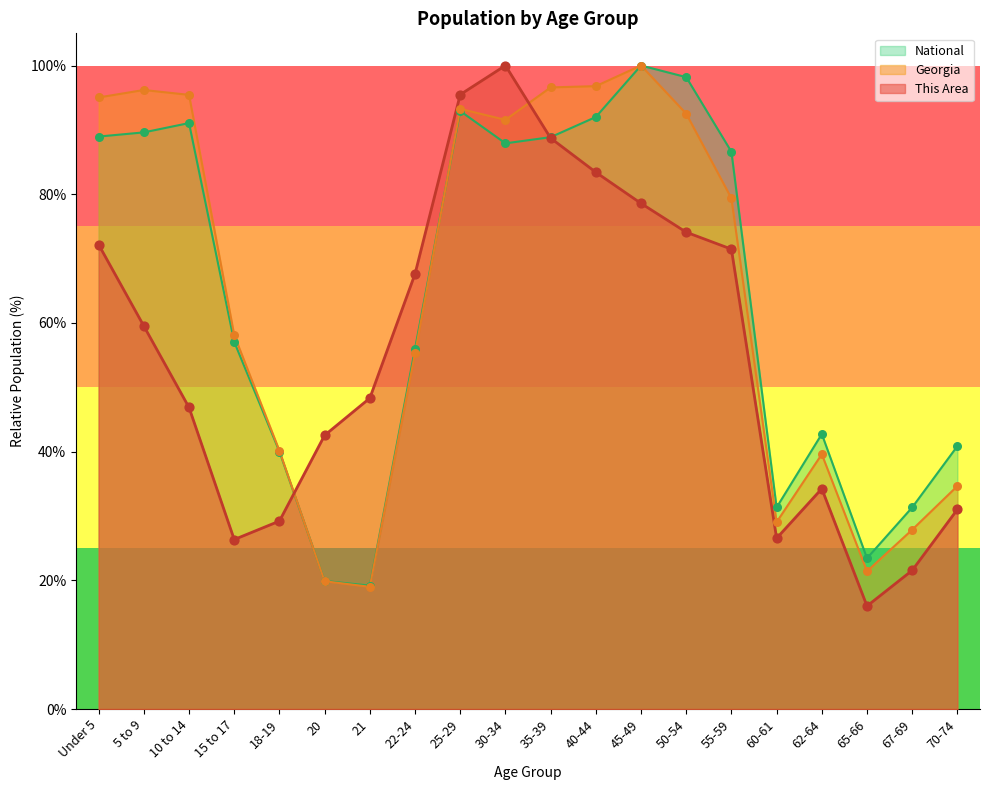

Is the value of This Area at 30-34 greater than the value of National at 25-29?

Yes